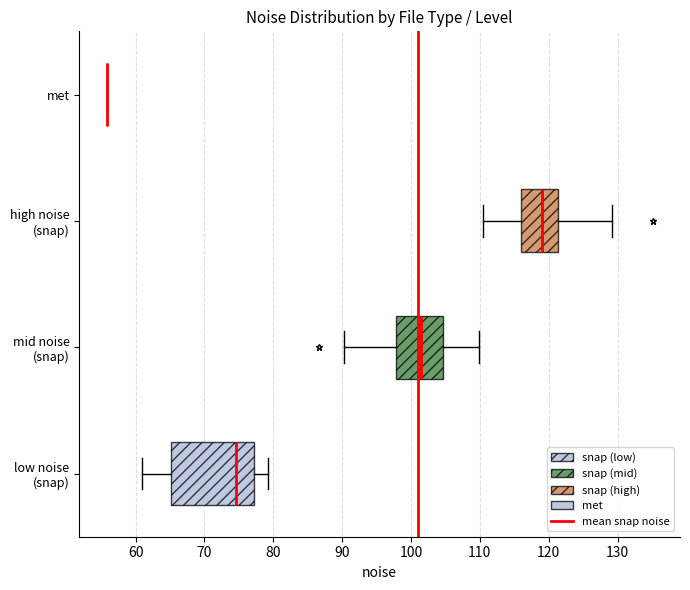

Where does the right whisker of the box for low noise (snap) end on the x-axis? The values are not printed on the chart, so give them approximately, as read against the axis.

79